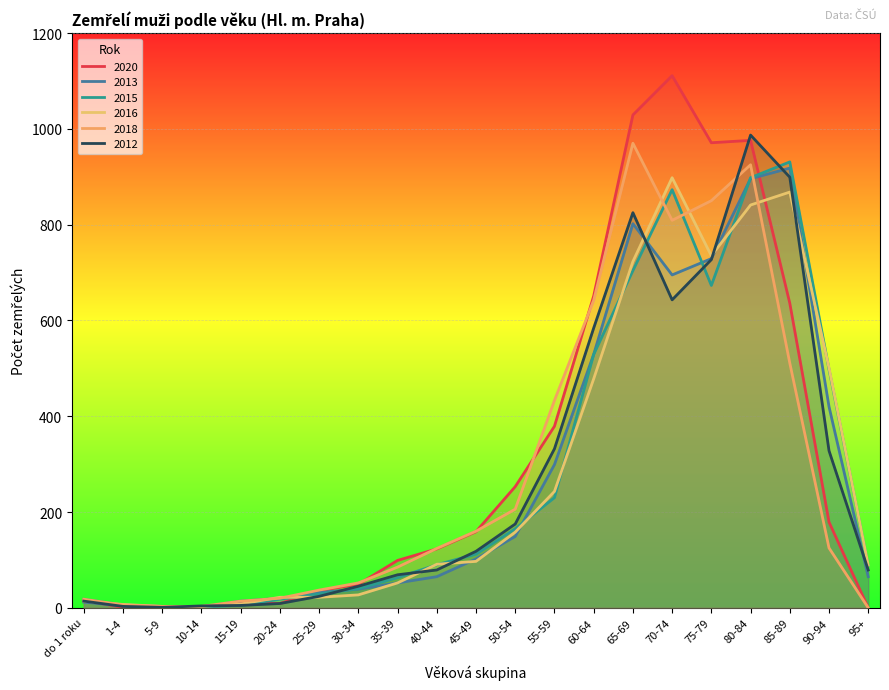

Which category has the highest value in the 2016 series?

70-74